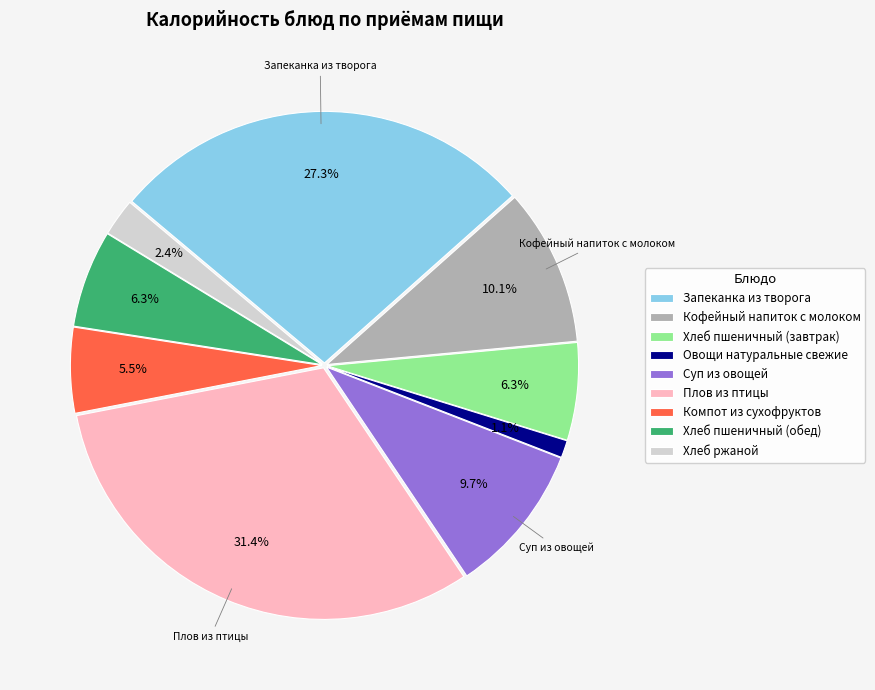

Which slice is the smallest?

Овощи натуральные свежие